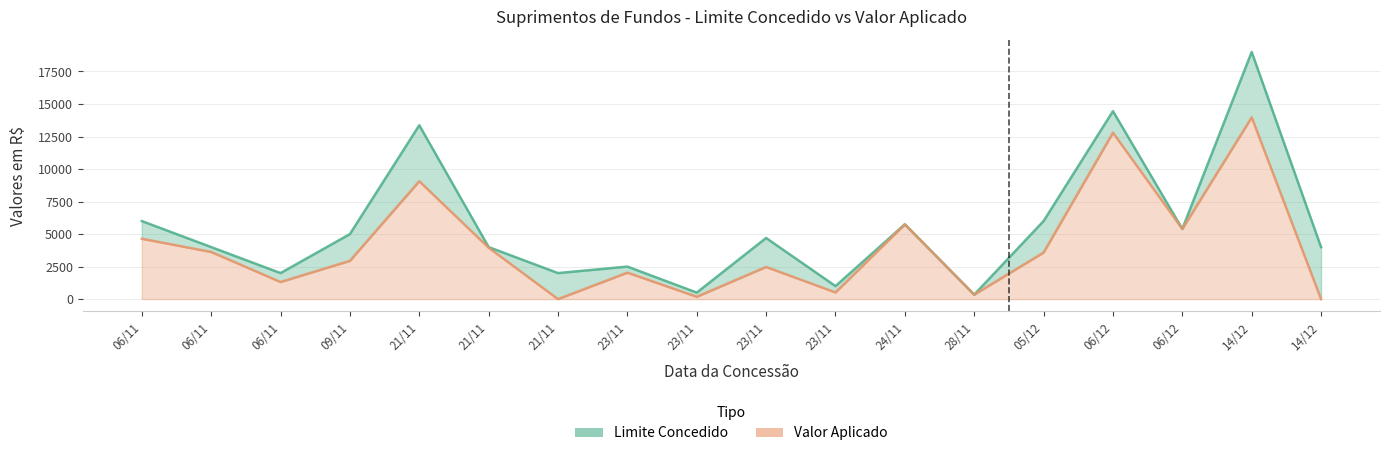

What is the spread (max minus min) of values at 14/12?

5028.2